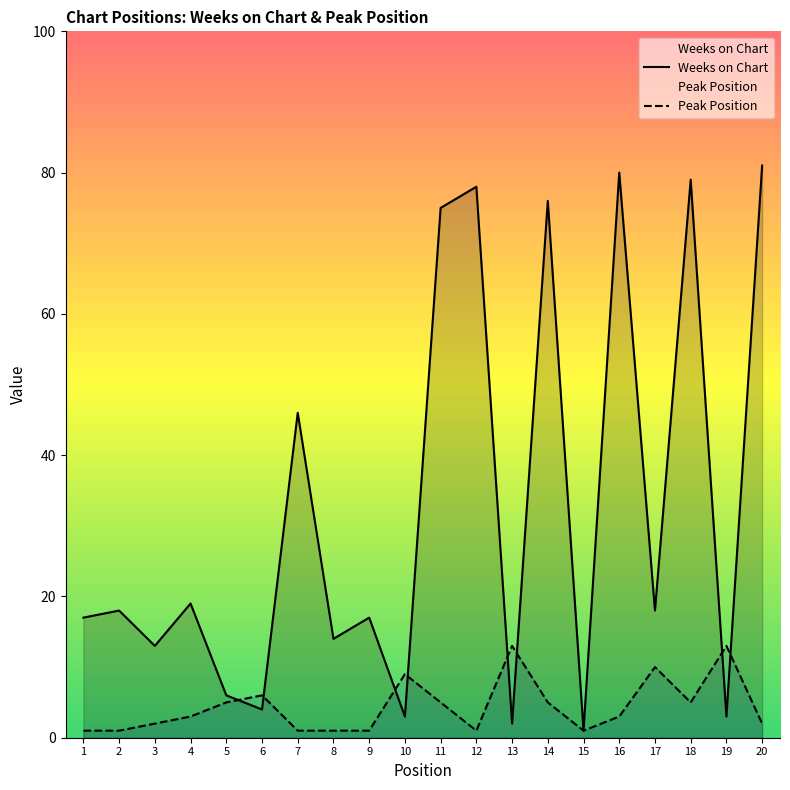

Reading right to left, extract all data points from this chart.

Weeks on Chart: 81	3	79	18	80	1	76	2	78	75	3	17	14	46	4	6	19	13	18	17
Peak Position: 2	13	5	10	3	1	5	13	1	5	9	1	1	1	6	5	3	2	1	1